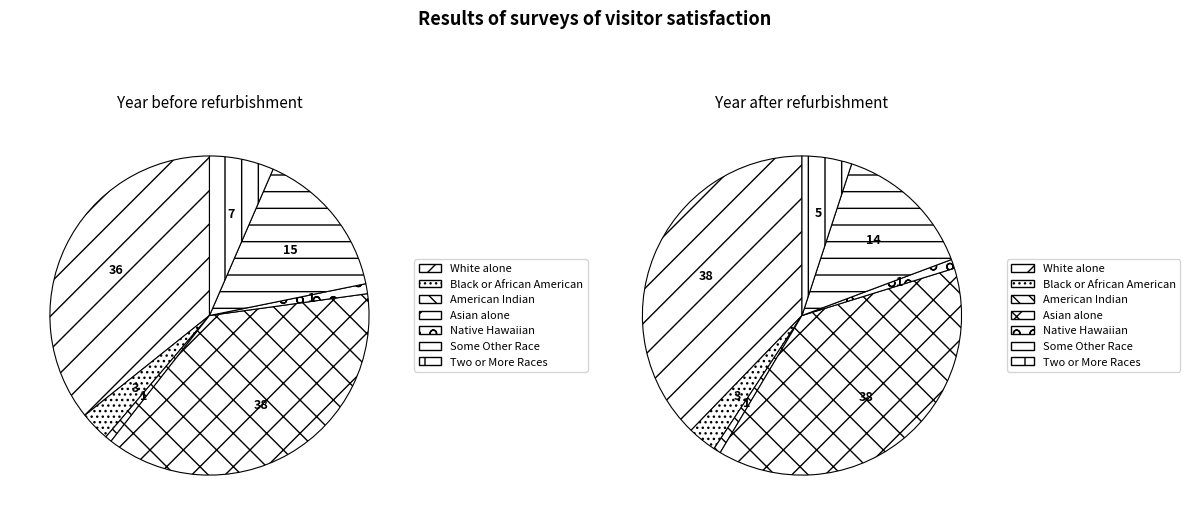

Is the sum of American Indian and Alaska Native and White alone greater than half?

No